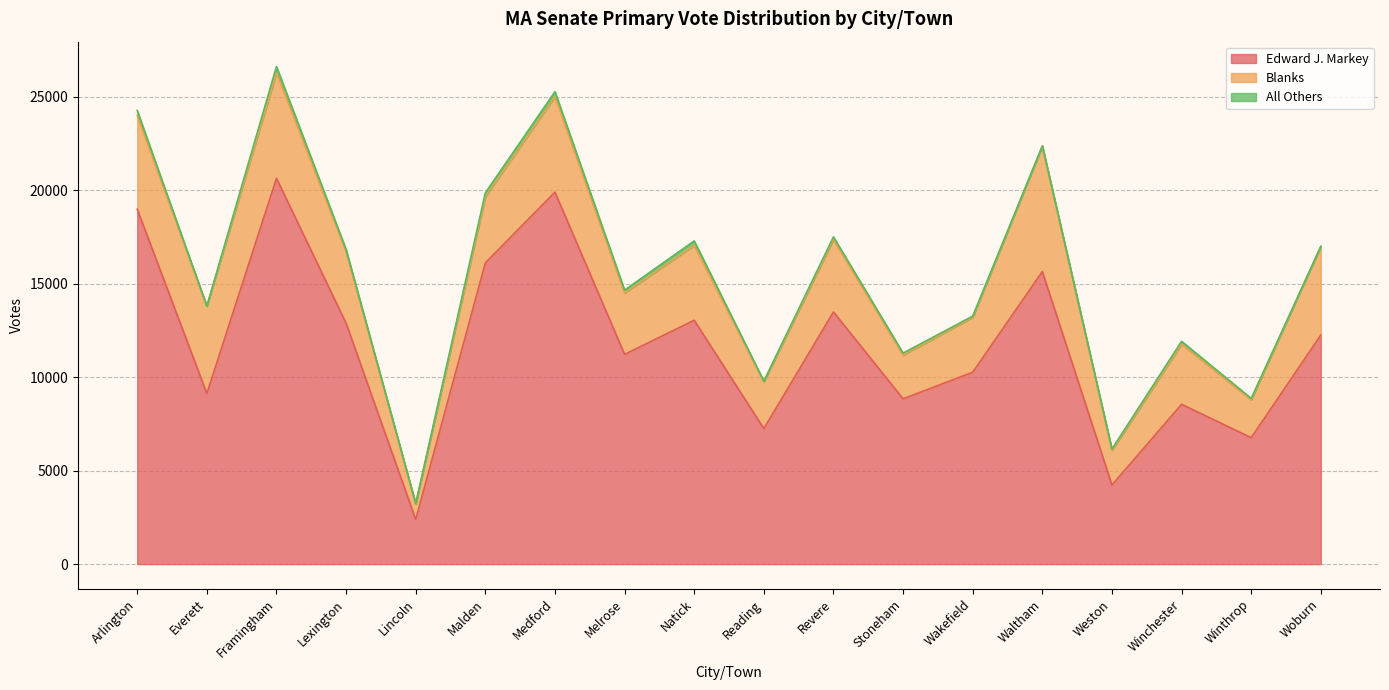

Rank the series by their average value, from highest to lowest.

Edward J. Markey, Blanks, All Others